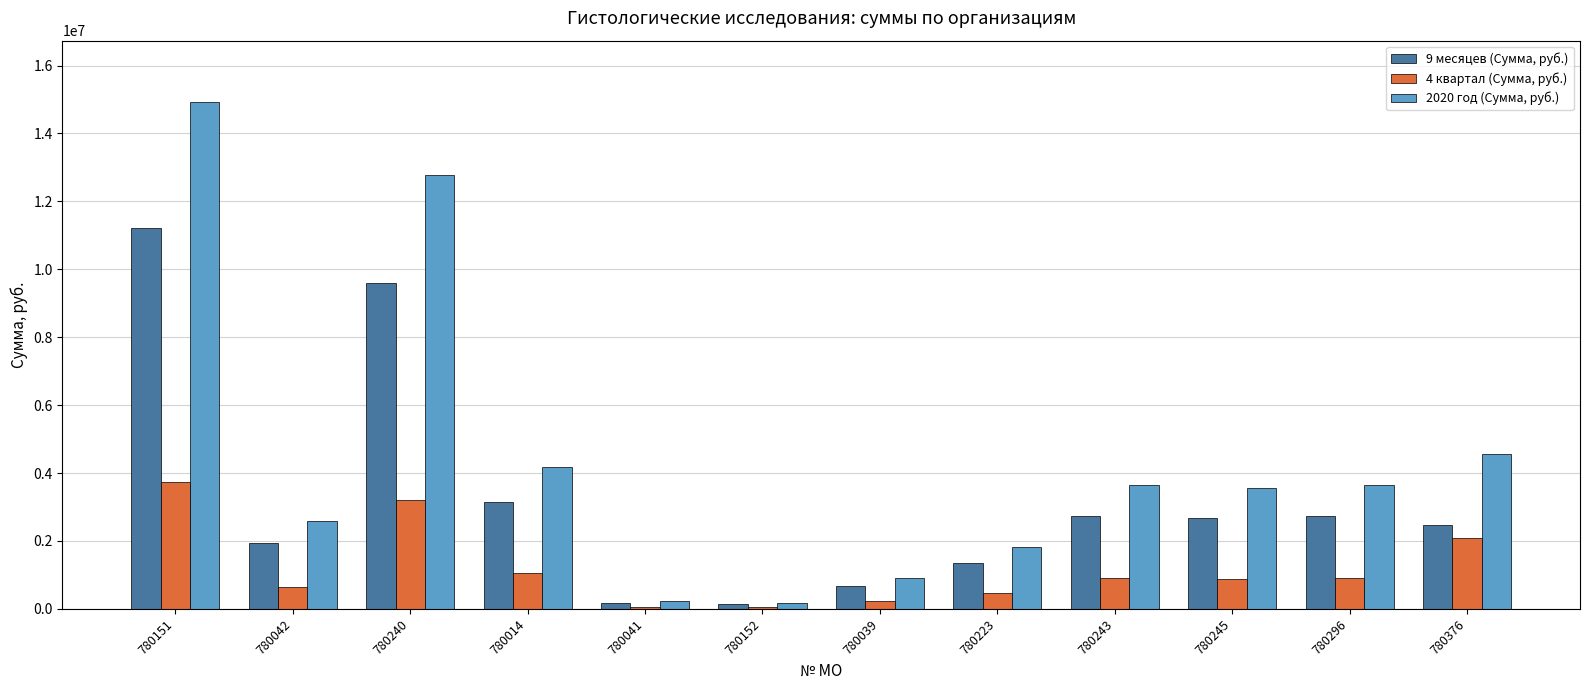

Is the value of 9 месяцев (Сумма, руб.) at 780223 greater than the value of 4 квартал (Сумма, руб.) at 780151?

No